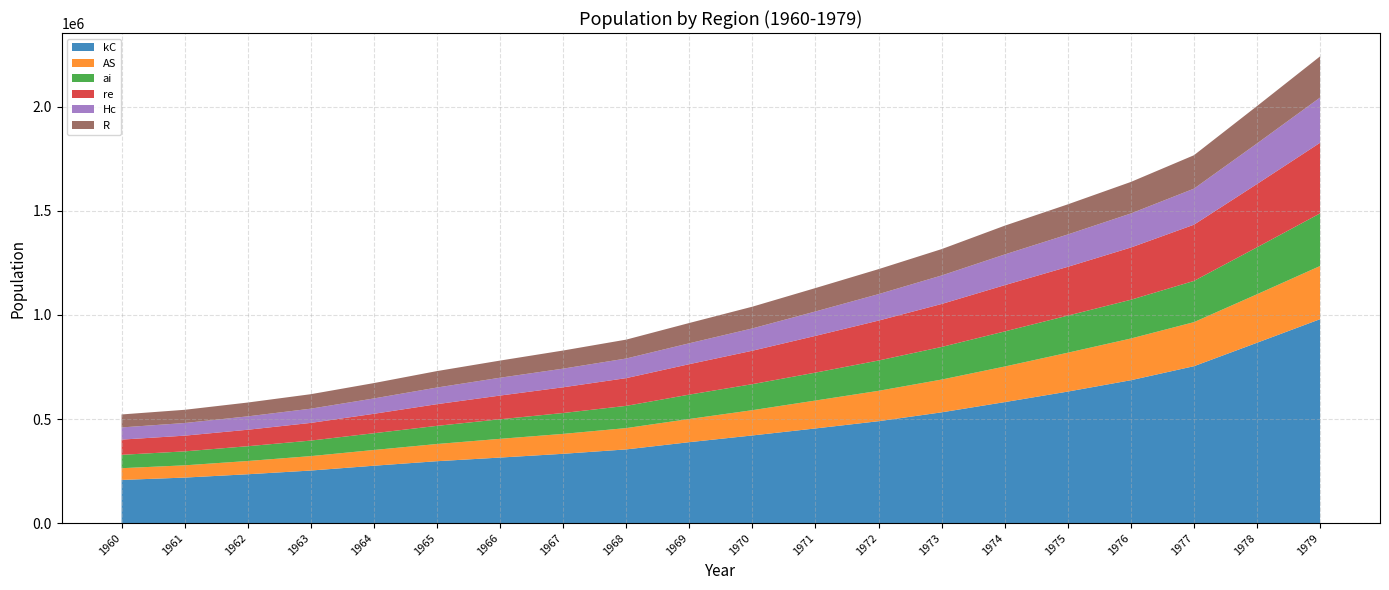

Reading left to right, extract all data points from this chart.

kC: 207199	218574	234585	252421	275606	297289	314797	332899	353993	388759	421091	454741	489544	532139	581295	631865	686500	753869	866536	979871
AS: 56501	58911	63661	69347	75635	82636	89995	95689	102446	111426	121433	134125	146016	157490	171006	186830	200415	211683	233028	255537
ai: 64291	67086	71072	74645	80562	87252	94015	100361	106804	117130	125029	134209	145653	156751	168668	178317	186248	198143	225599	252933
re: 73111	75494	79178	84972	93359	104263	113988	123648	133344	146360	160714	176557	191854	206484	222378	234423	251082	270166	304293	339355
Hc: 58553	60746	64304	68352	73775	79937	85707	89571	94246	100373	107216	117261	127147	136991	147500	155544	163599	173255	194841	217289
R: 62313	63520	66458	69613	73804	79066	82402	87087	90787	97512	104440	112536	120106	126723	138320	144709	151529	160594	179654	198002